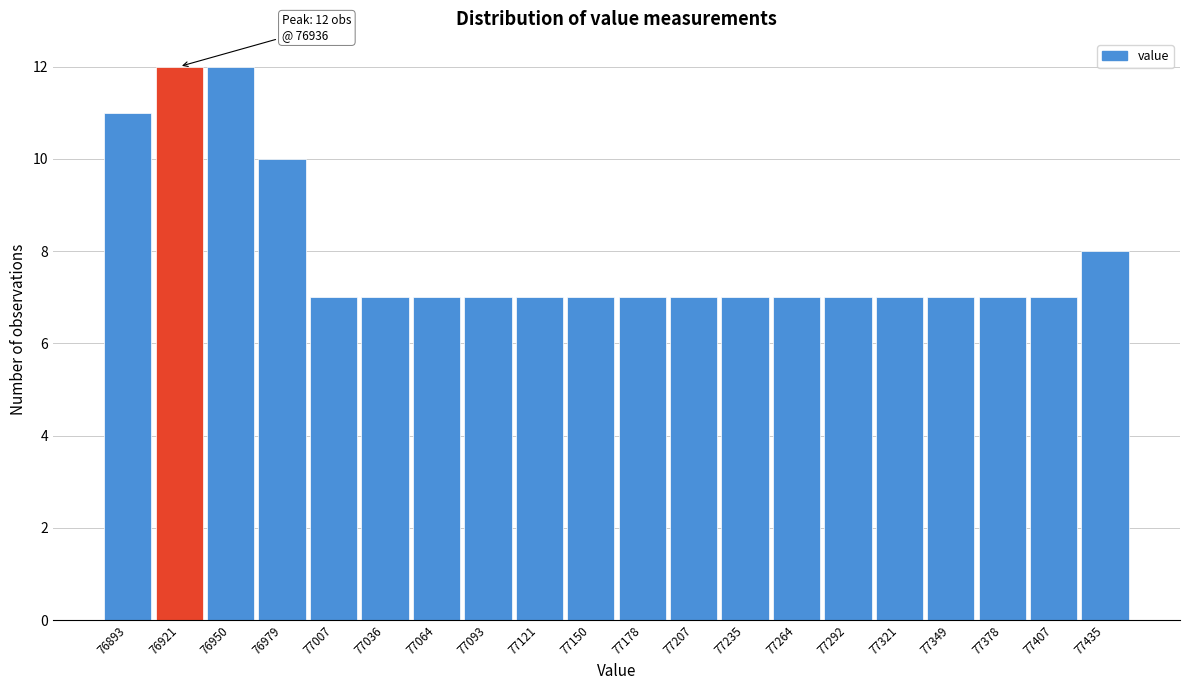

Reading left to right, extract all data points from this chart.

76893=11	76921=12	76950=12	76979=10	77007=7	77036=7	77064=7	77093=7	77121=7	77150=7	77178=7	77207=7	77235=7	77264=7	77292=7	77321=7	77349=7	77378=7	77407=7	77435=8